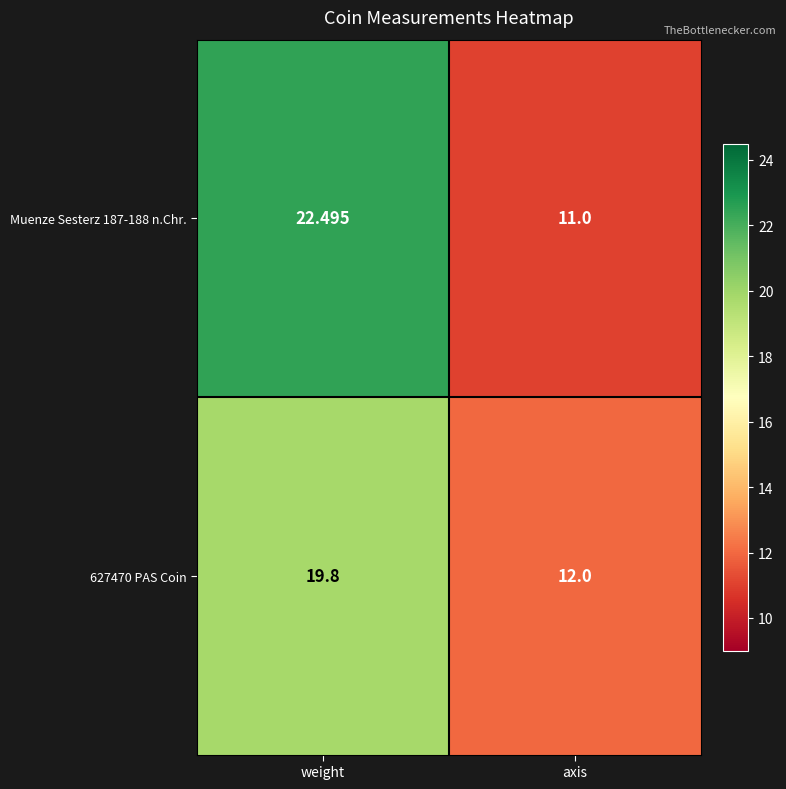

What is the difference between the highest and lowest values at weight?

2.7